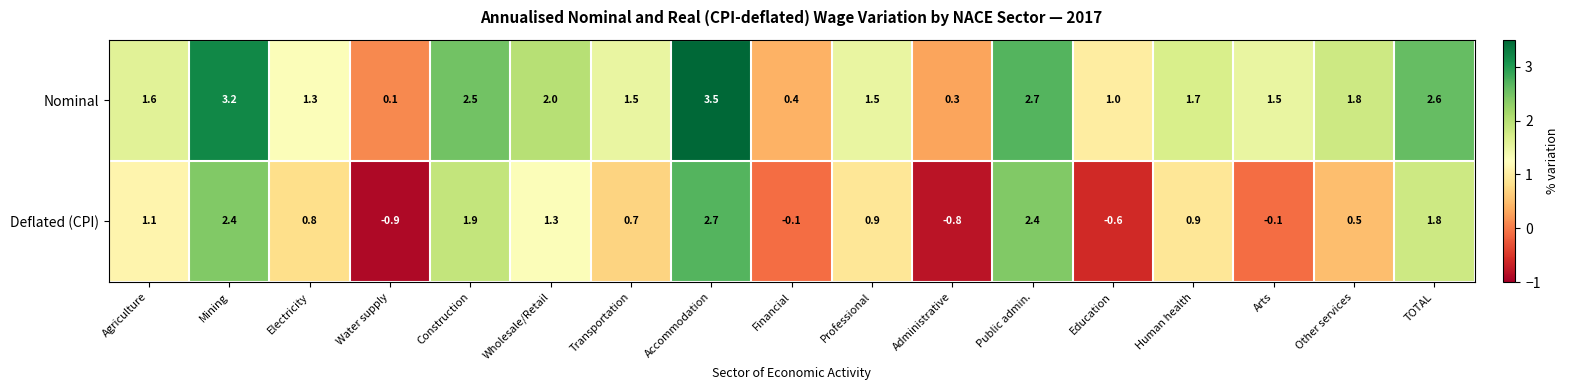

Rank the series by their maximum value, from highest to lowest.

Nominal, Deflated (CPI)